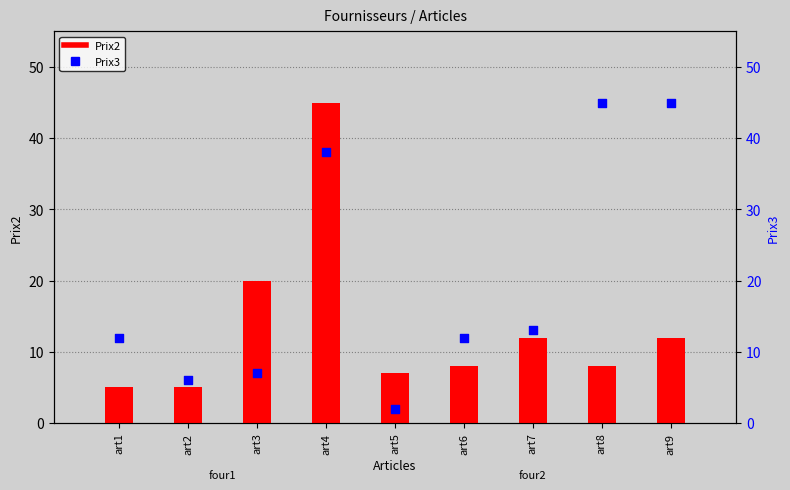

At how many categories does at least one series exceed 4?

9